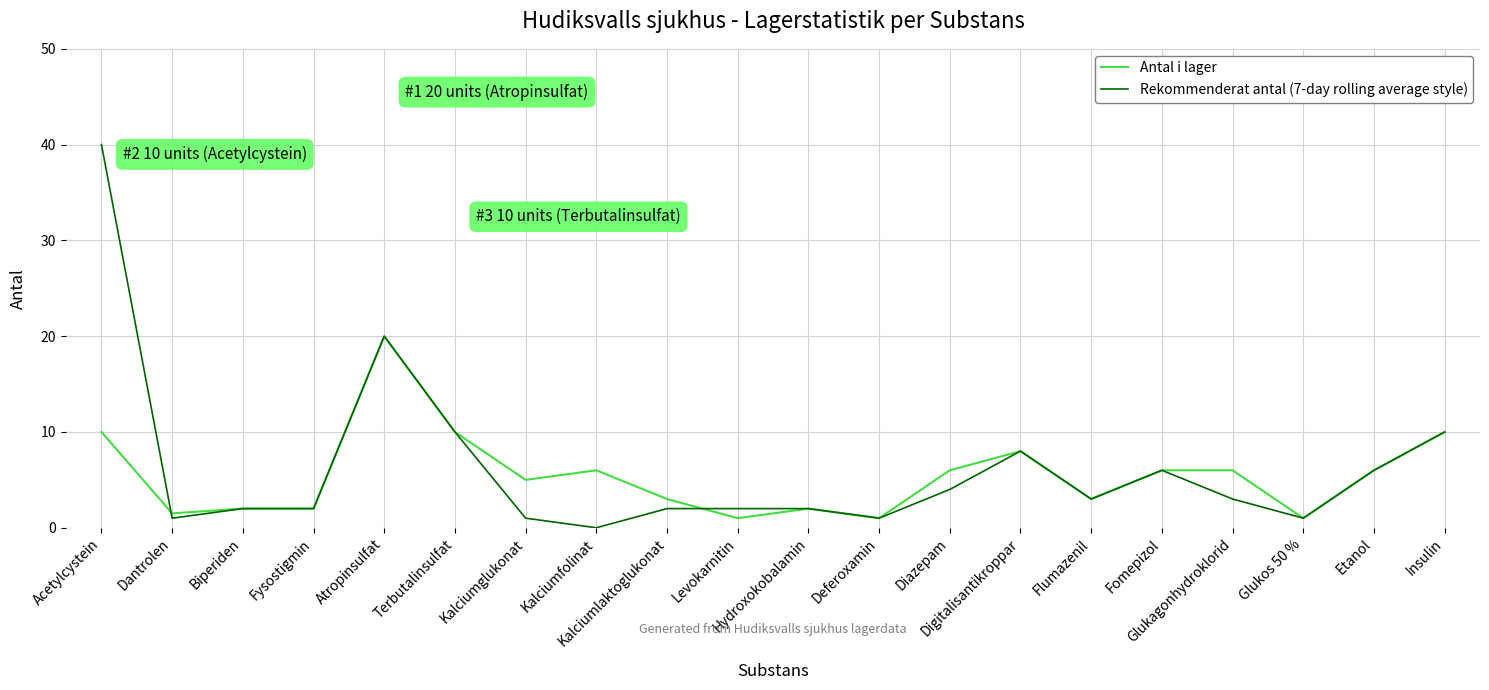

Reading left to right, list all the values displayed in this chart.

Antal i lager: 10.0	1.5	2.0	2.0	20.0	10.0	5.0	6.0	3.0	1.0	2.0	1.0	6.0	8.0	3.0	6.0	6.0	1.0	6.0	10.0
Rekommenderat antal (7-day rolling average style): 40.0	1.0	2.0	2.0	20.0	10.0	1.0	0.0	2.0	2.0	2.0	1.0	4.0	8.0	3.0	6.0	3.0	1.0	6.0	10.0